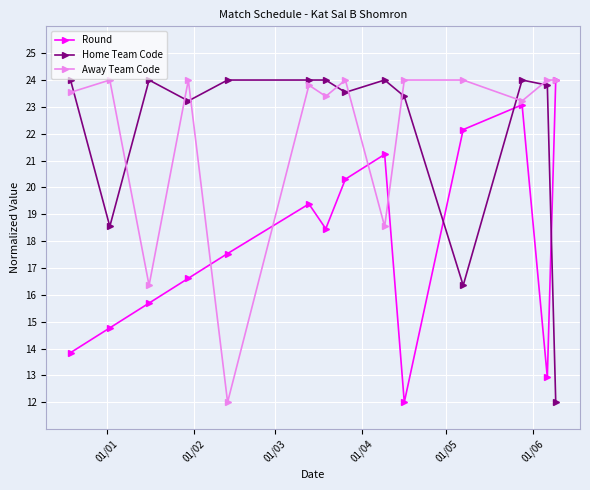

What is the maximum value for Round?

24.0